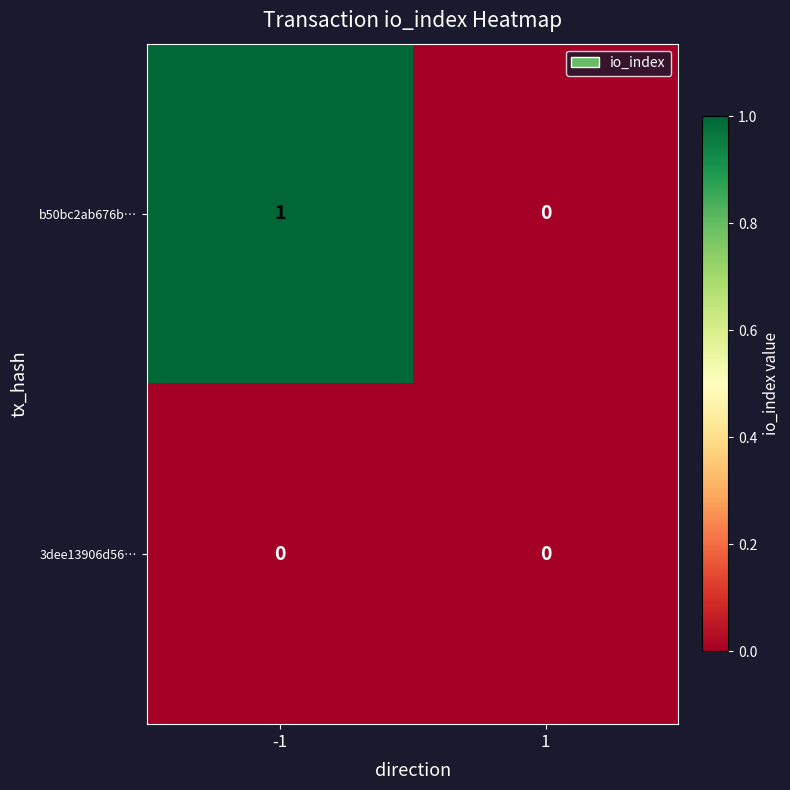

True or false: b50bc2ab676b… has a value of 1 at 1.

False